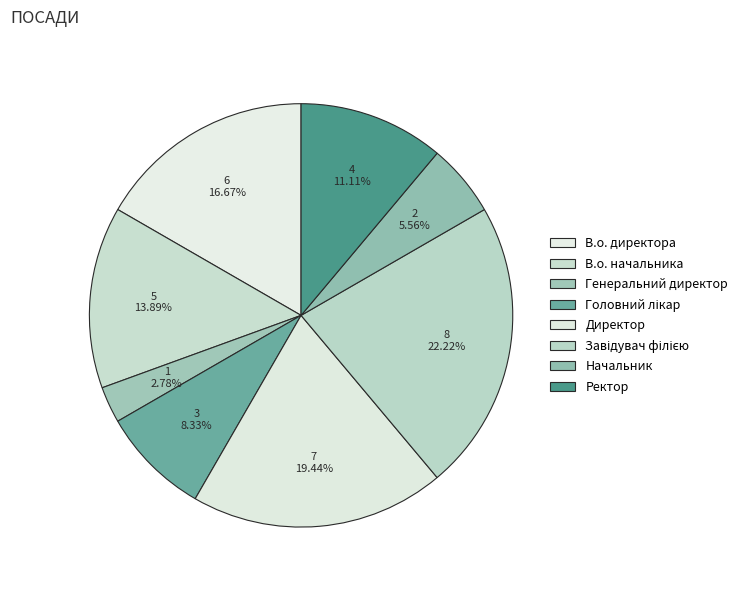

Which slice is the largest?

Завідувач філією